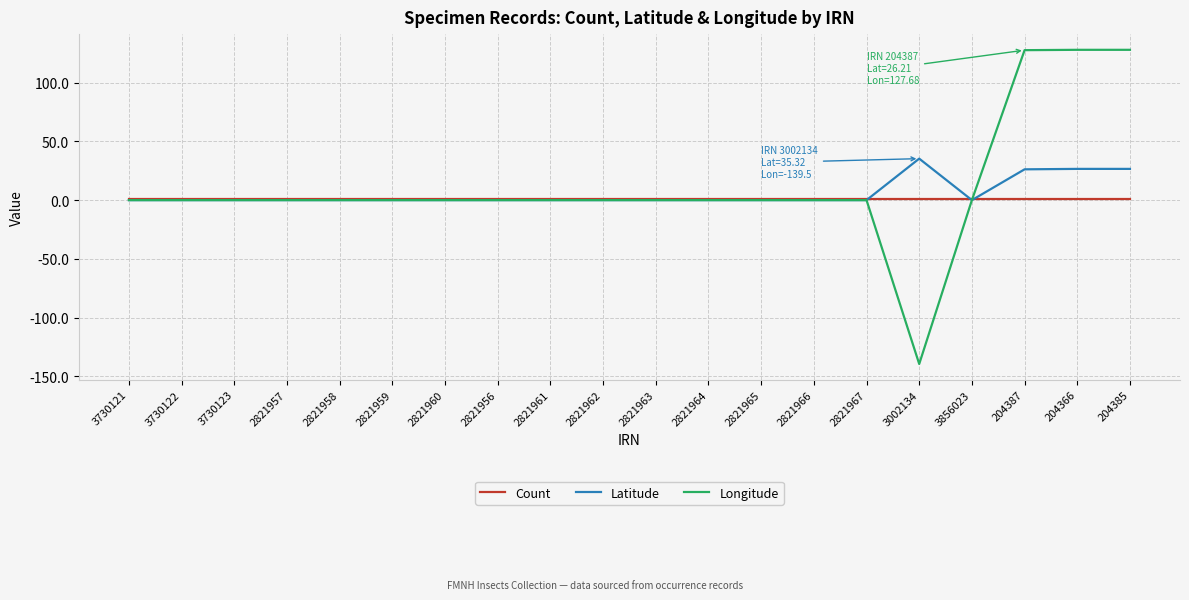

Rank the series by their maximum value, from highest to lowest.

Longitude, Latitude, Count